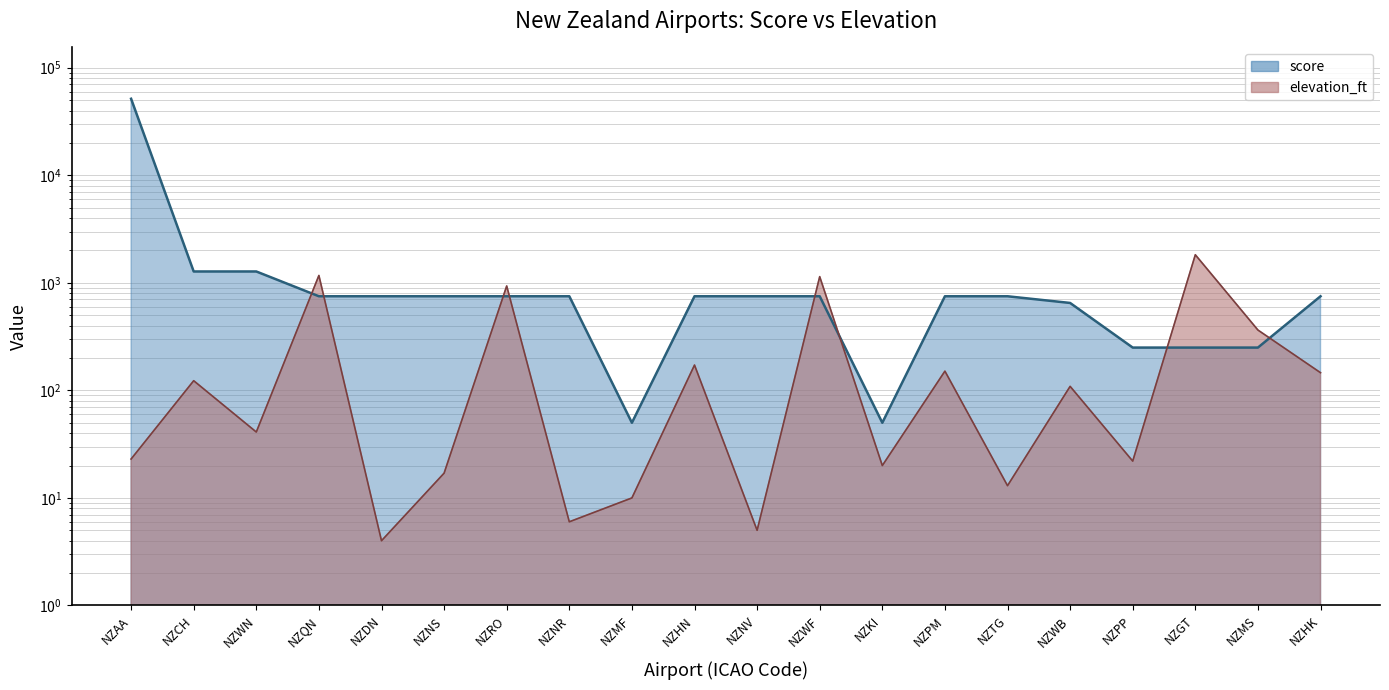

How many values in the elevation_ft series exceed 109?

9